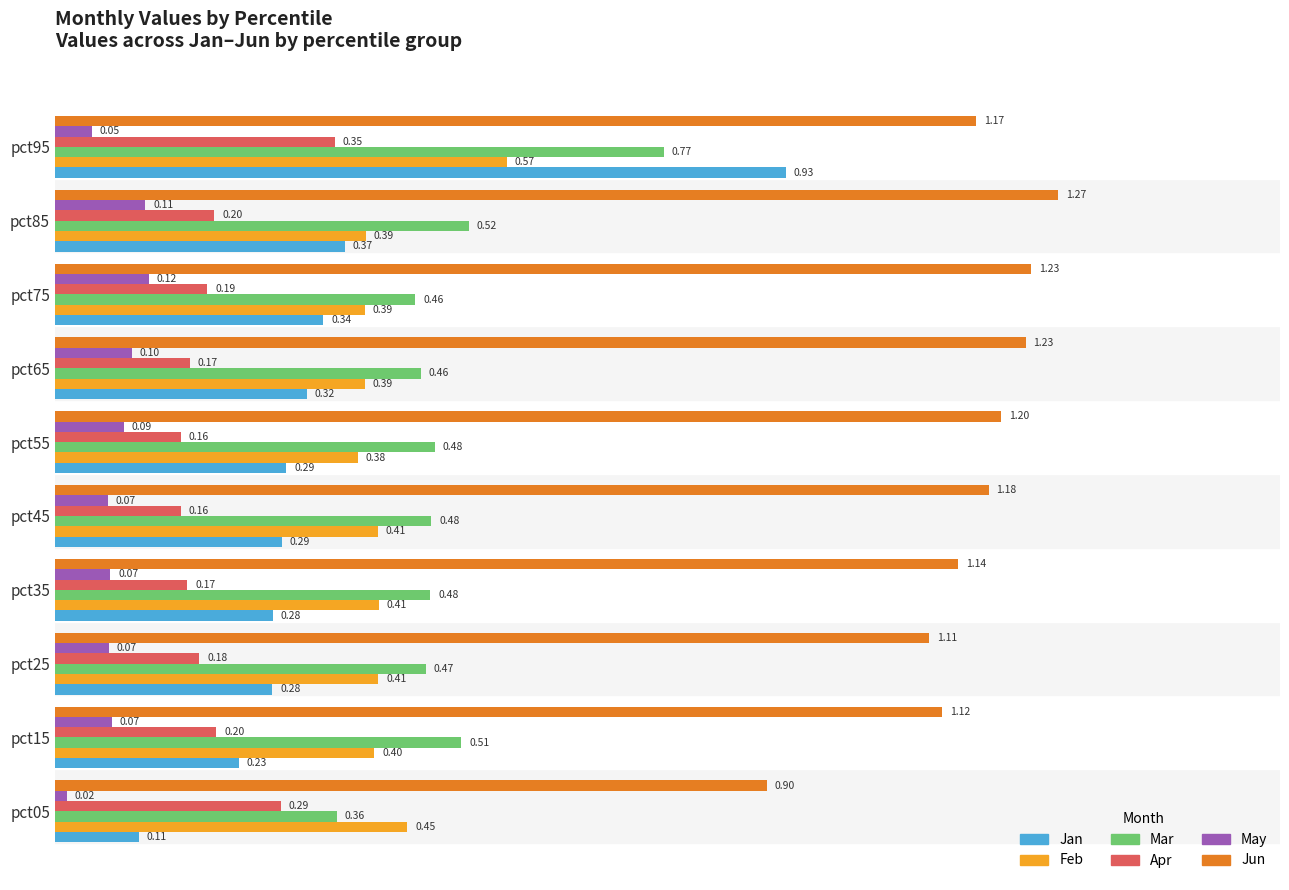

What is the difference between the maximum and minimum values in the Mar series?

0.4